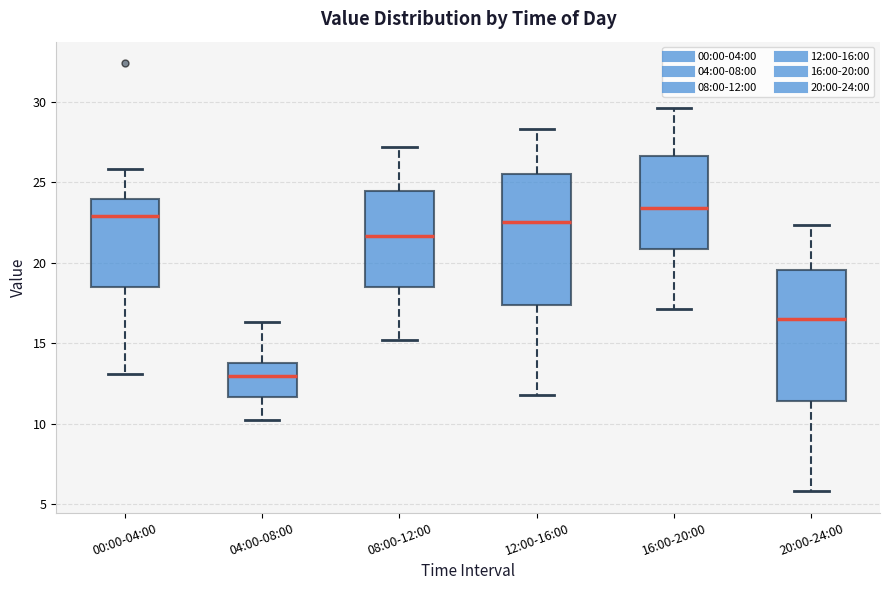

Reading left to right, transcribe this box plot: for each box, give where its median line is, the range the box spans, and where its two whiskers end, as read against the y-axis. The values are not printed on the chart, so give them approximately, as read against the axis.

00:00-04:00: median 23.0, box 18.5 to 24.0, whiskers 13.0 to 26.0
04:00-08:00: median 13.0, box 11.5 to 13.5, whiskers 10.0 to 16.5
08:00-12:00: median 21.5, box 18.5 to 24.5, whiskers 15.0 to 27.0
12:00-16:00: median 22.5, box 17.5 to 25.5, whiskers 12.0 to 28.5
16:00-20:00: median 23.5, box 21.0 to 26.5, whiskers 17.0 to 29.5
20:00-24:00: median 16.5, box 11.5 to 19.5, whiskers 6.0 to 22.5